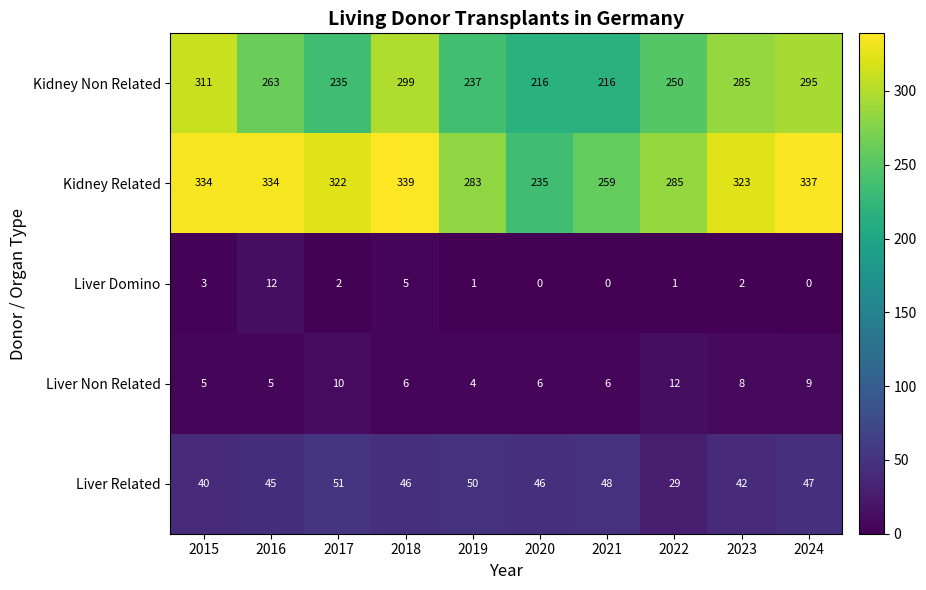

What is the total value across all series at 2023?

660